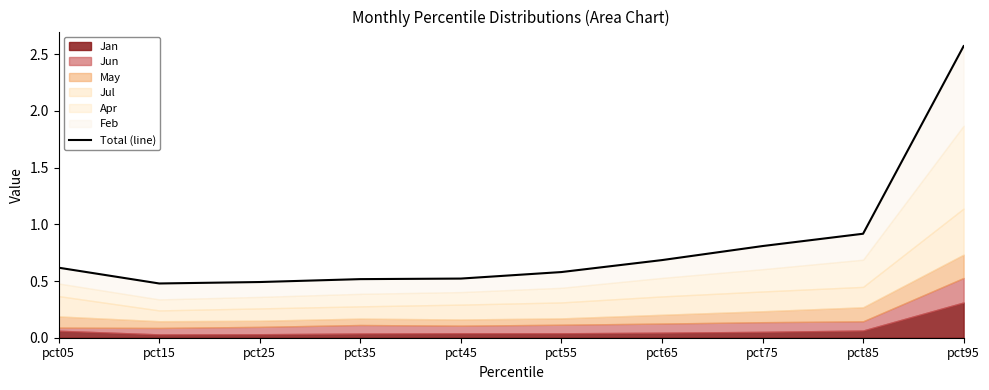

What is the value of the 10th point from the left?

2.6